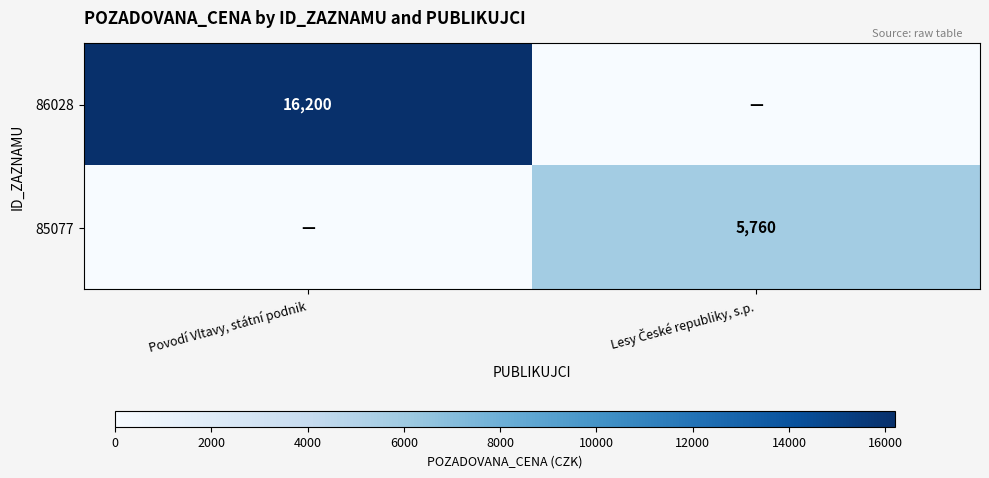

The 86028 series shows 10845 at Povodí Vltavy, státní podnik. True or false?

False